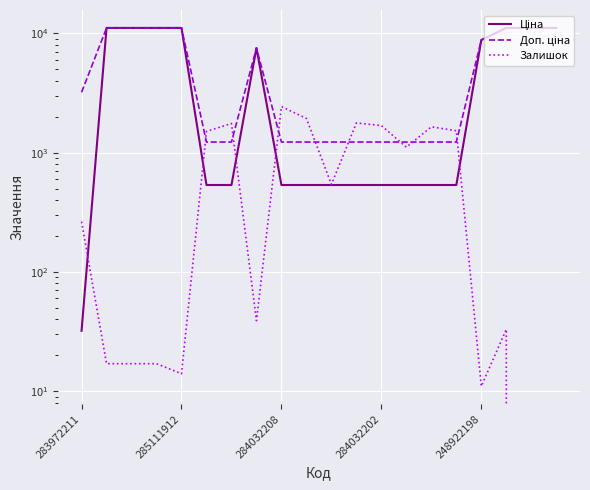

What is the value of the Залишок point at the 3rd from the left?

17.0